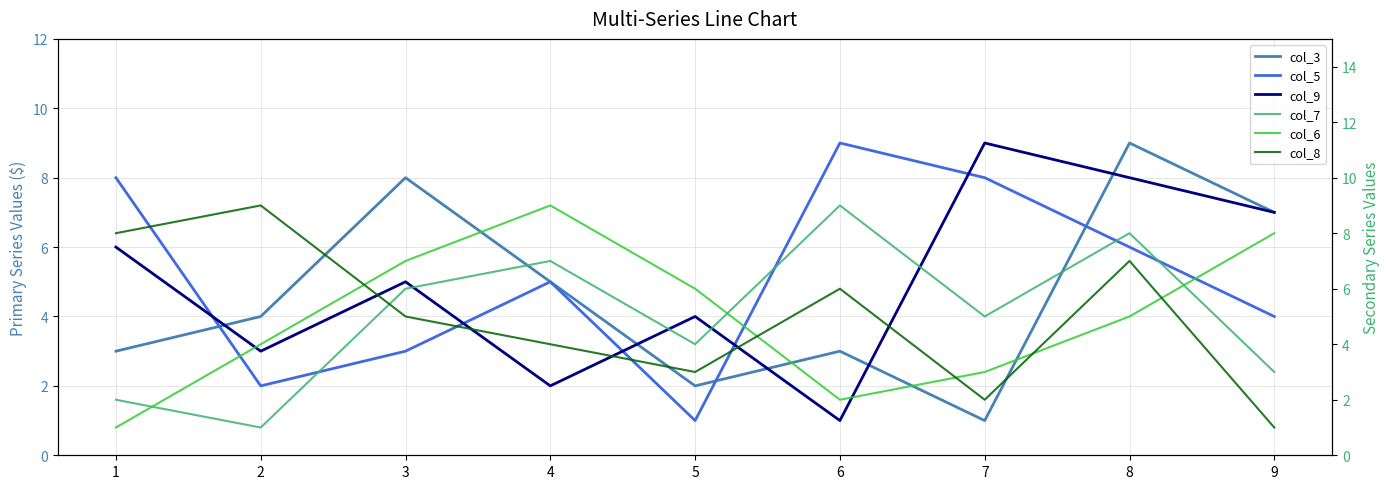

Count the col_3 values in the range 3 to 7.

5